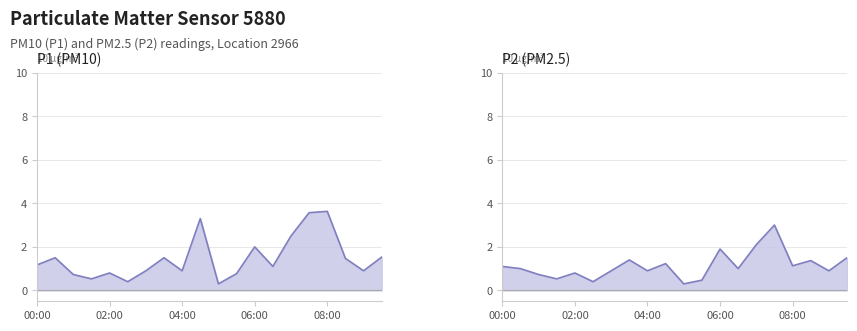

Count the number of categories in the chart.

20